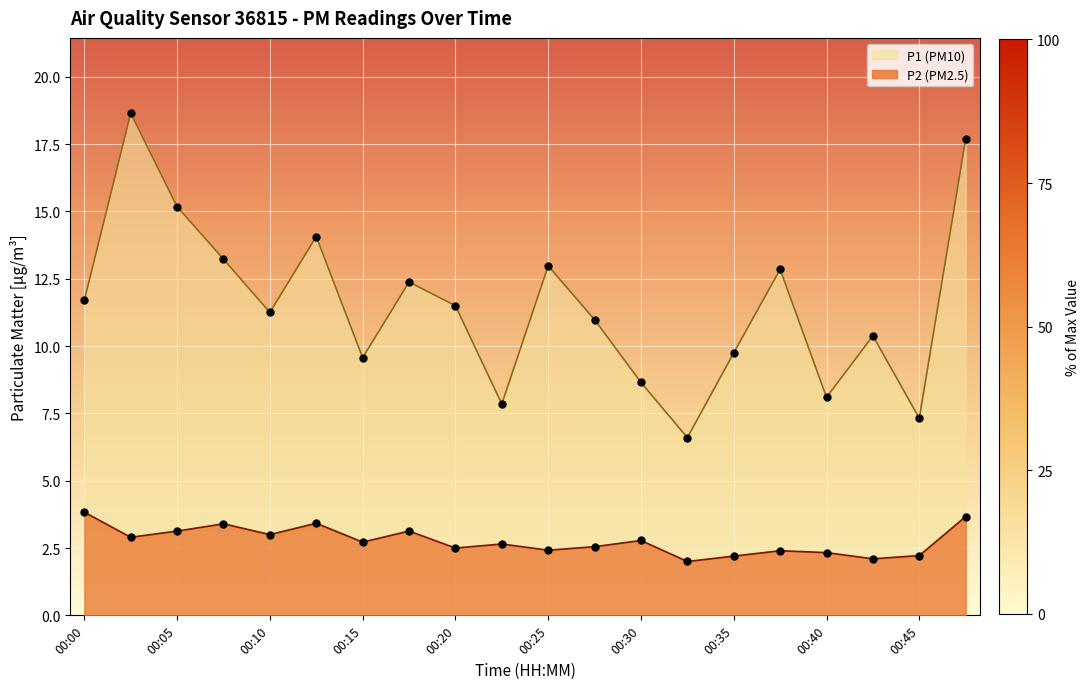

At which category is the sum across all series the highest?

00:03